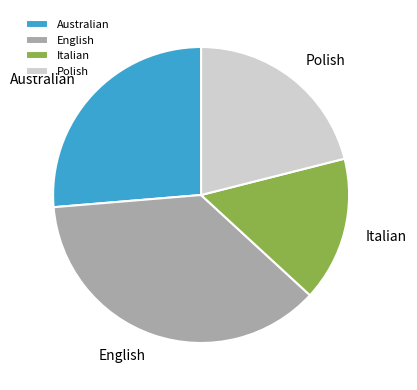

What is the ratio of the value at Polish to the value at Italian?

1.3